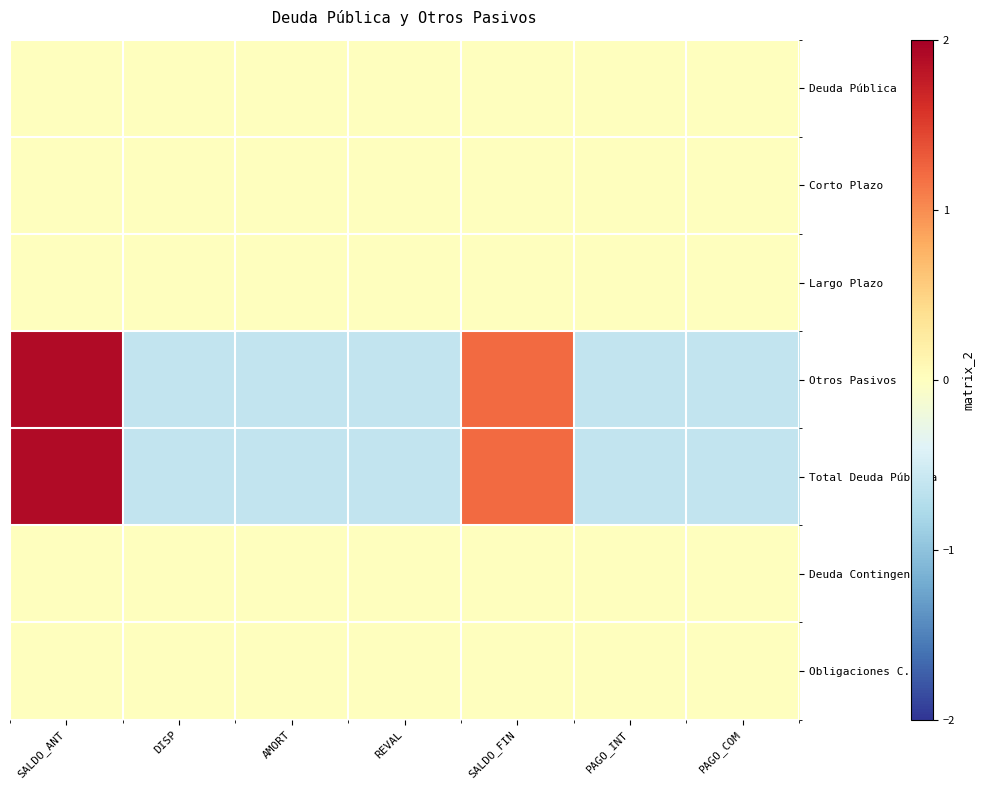

Between SALDO_ANT and REVAL, which series saw the biggest shift?

Otros Pasivos